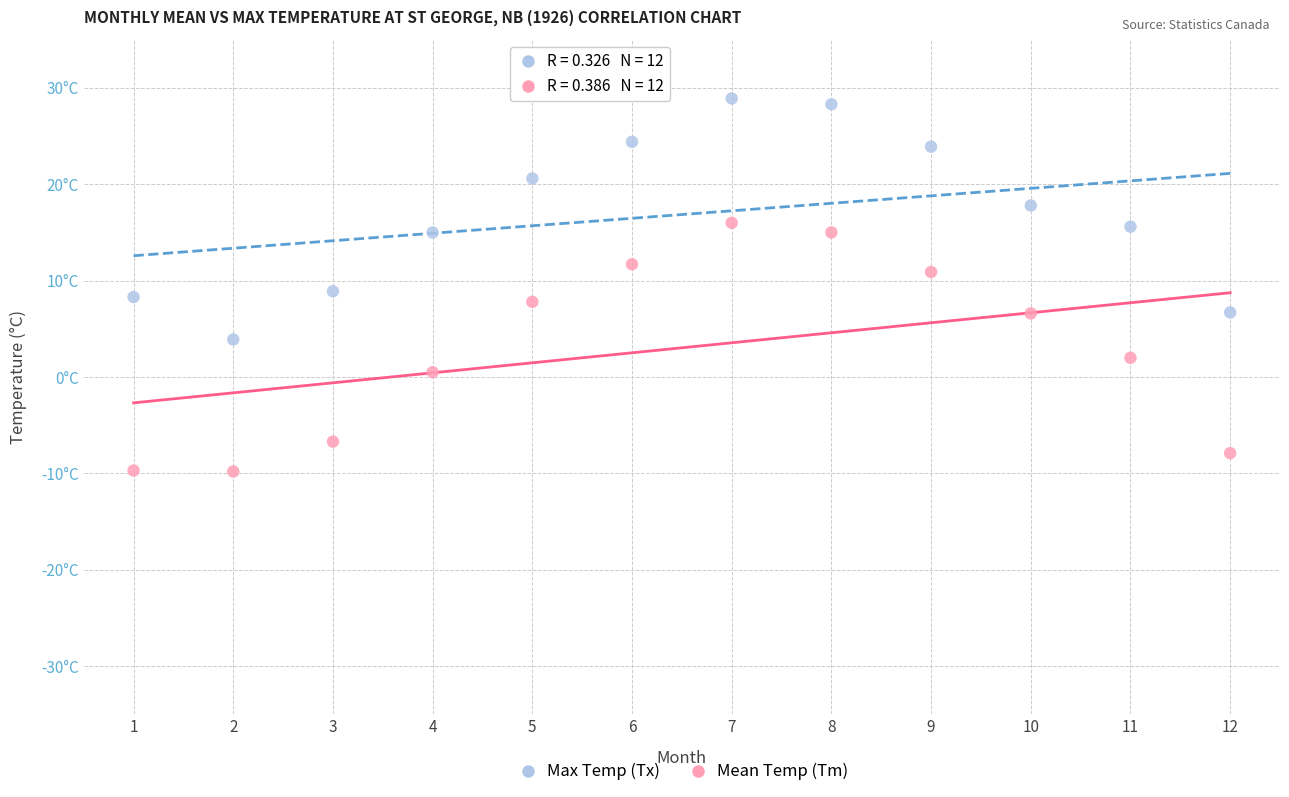

What are all the series names shown in the legend?

Max Temp (Tx), Mean Temp (Tm)